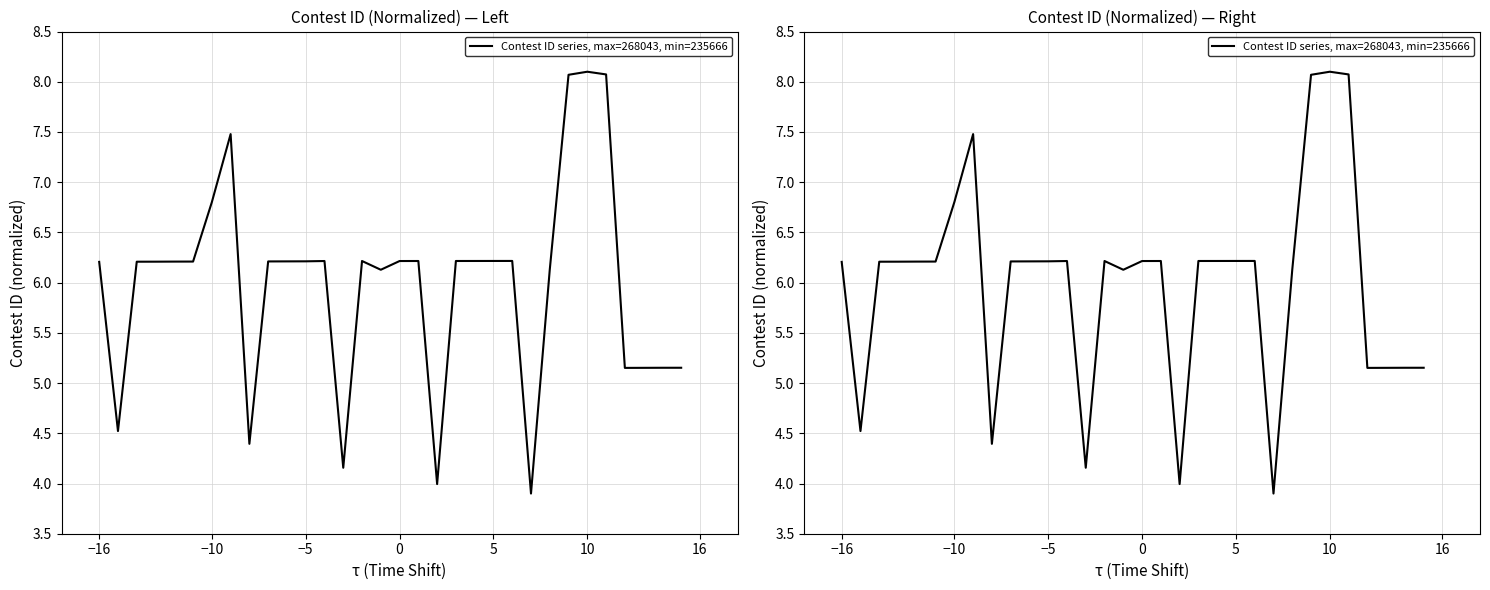

The value at 24 is 8.8. True or false?

False